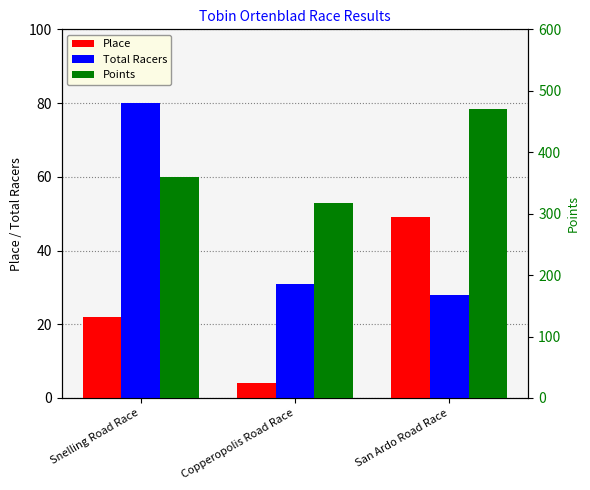

Is the value of Total Racers at Snelling Road Race greater than the value of Points at Snelling Road Race?

No